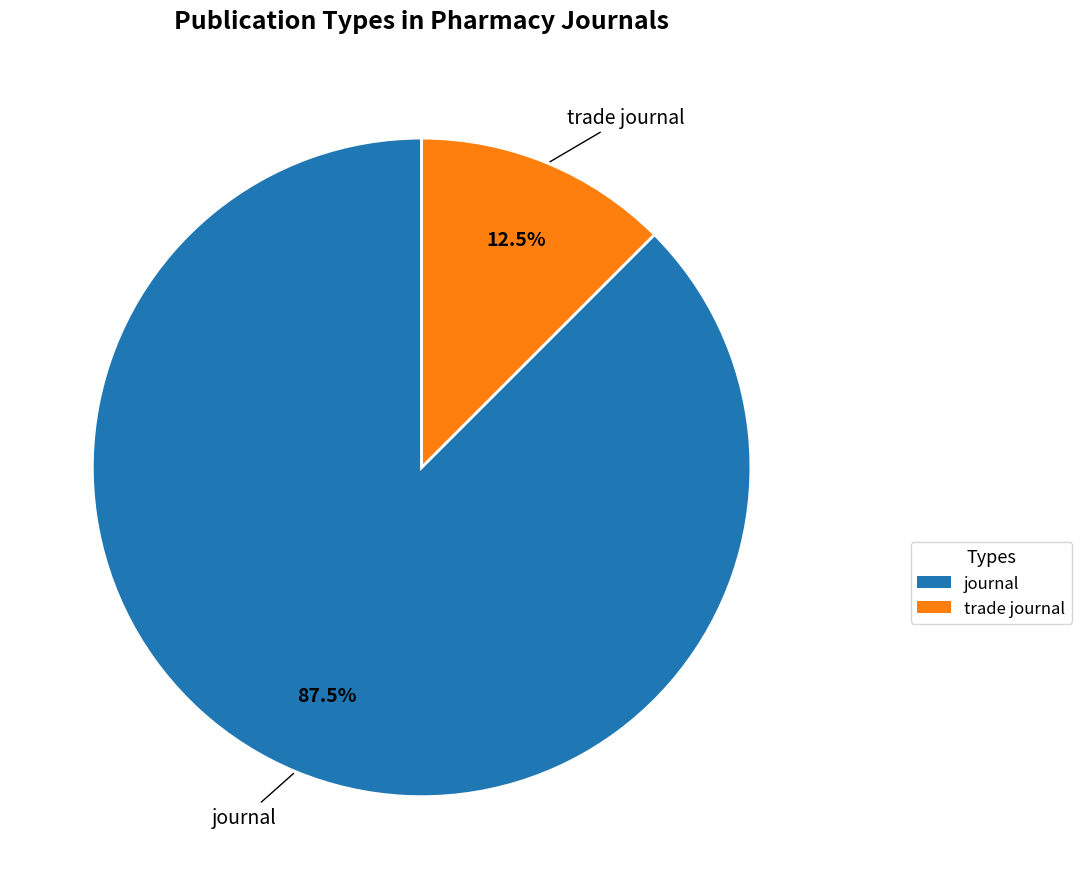

To the nearest percent, what is the average slice percentage?

50%